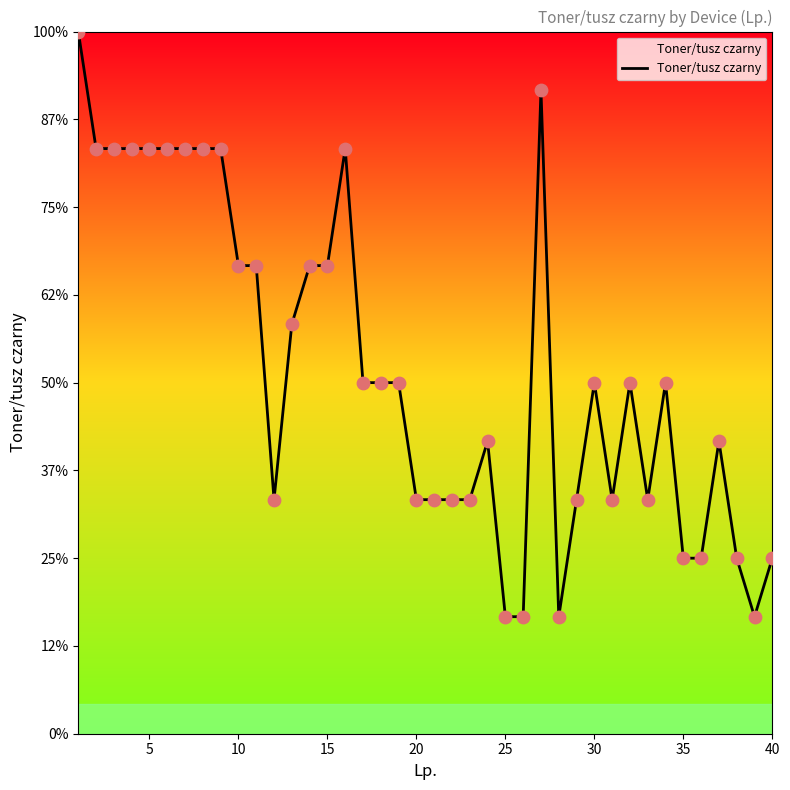

Does the chart have visible grid lines?

No